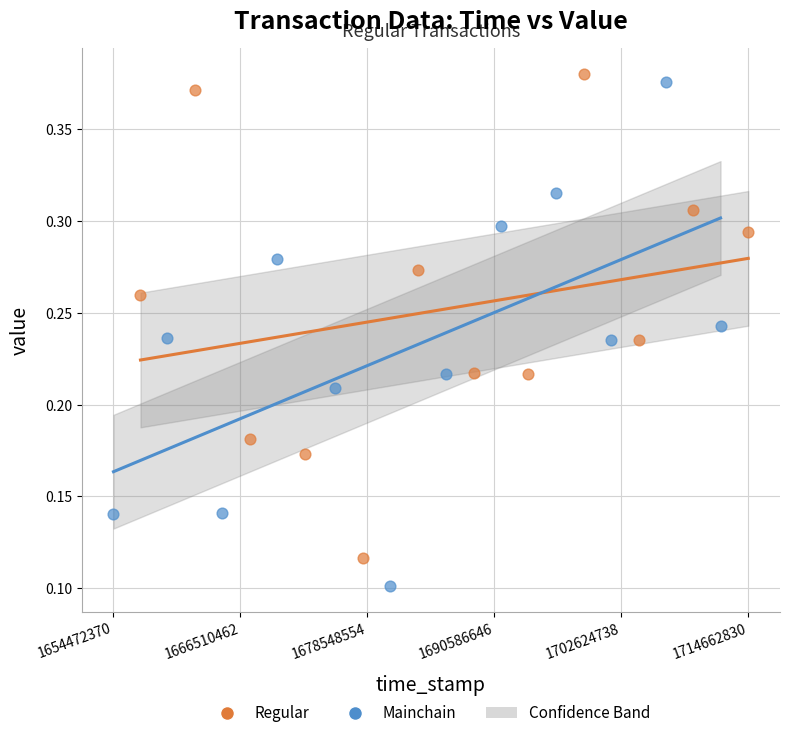

Which series reaches the minimum Y coordinate?

Mainchain